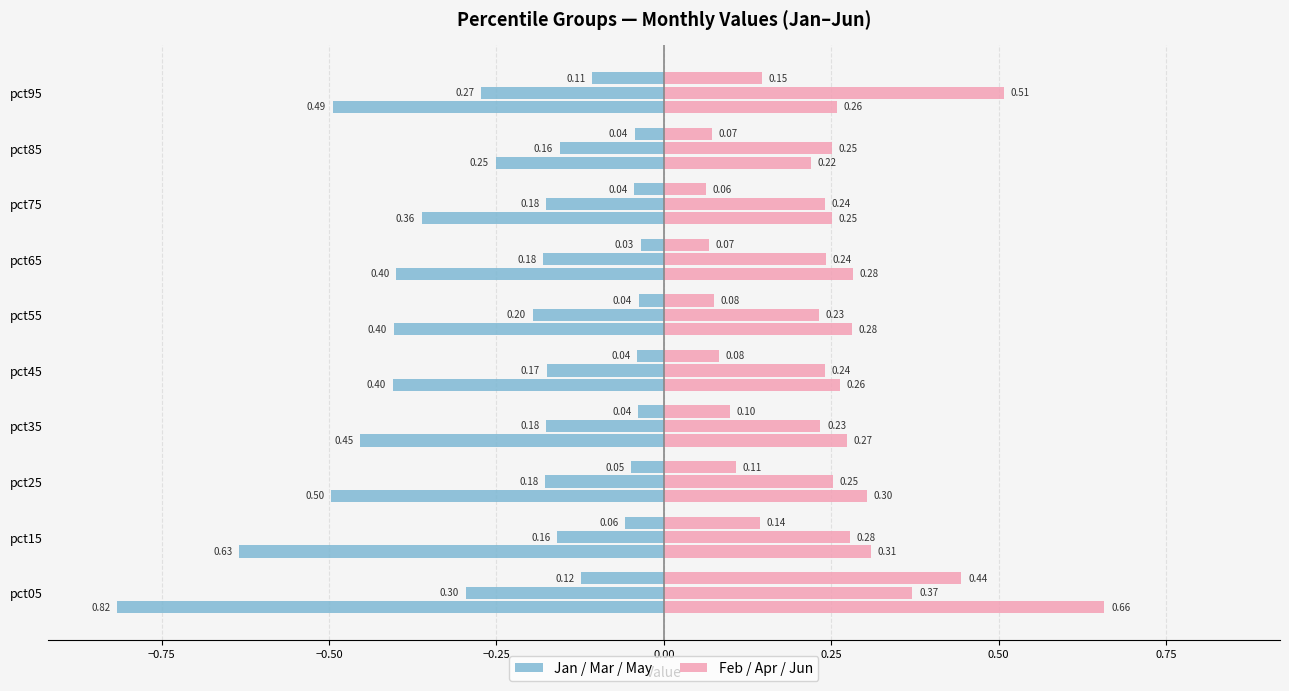

What is the difference between the second highest and minimum values in the Jun series?

0.1